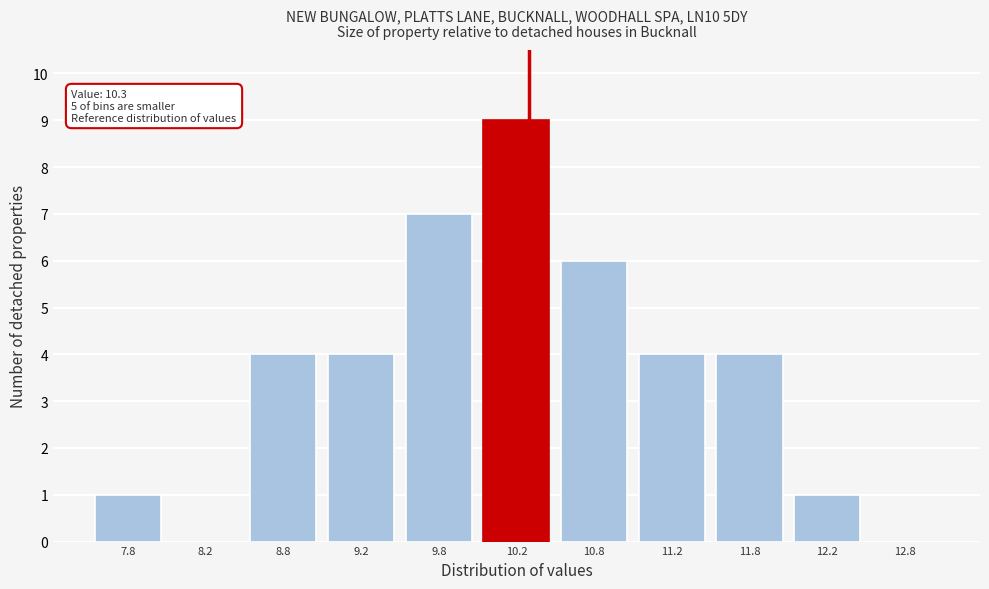

Which range on the x-axis has the tallest bar?

10.0 to 10.5